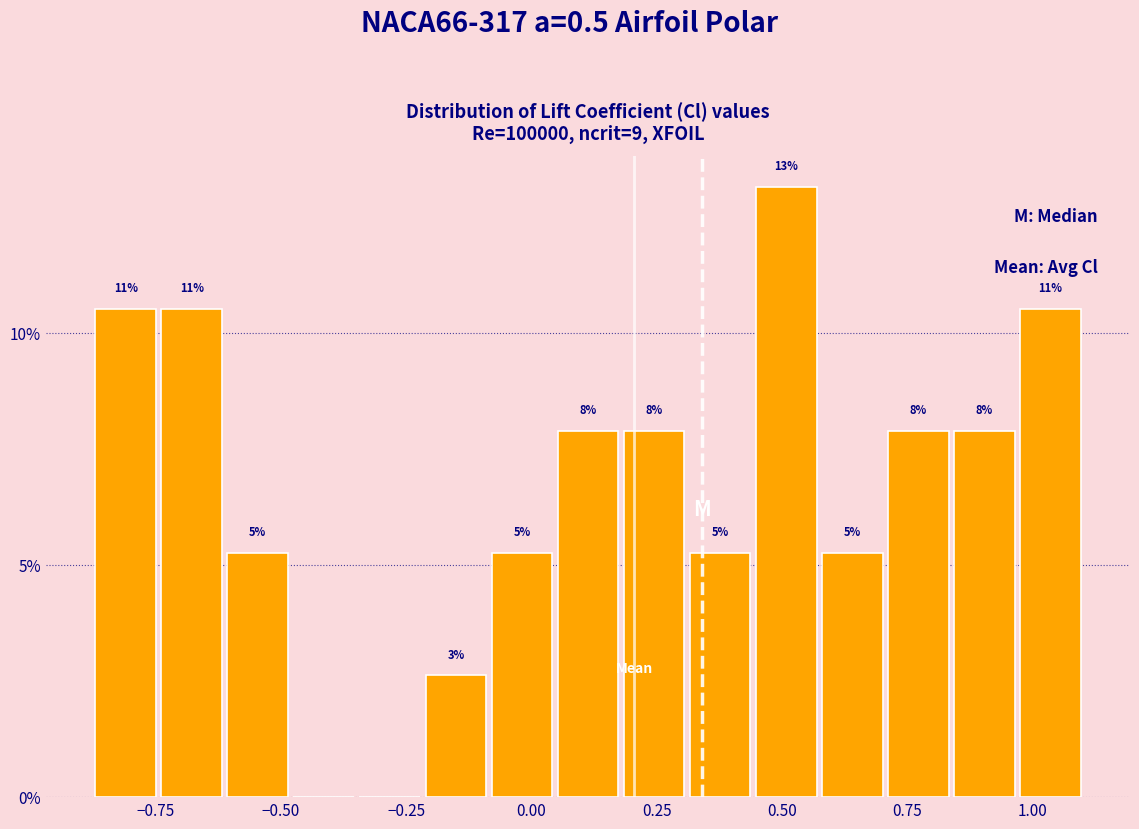

Around what value on the x-axis is the tallest bar? Give the approximate position of its centre, as read against the axis.

0.50